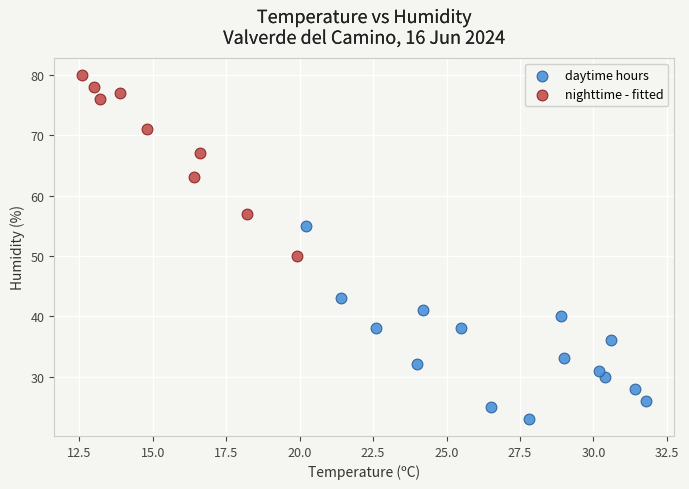

What are all the series names shown in the legend?

daytime hours, nighttime - fitted